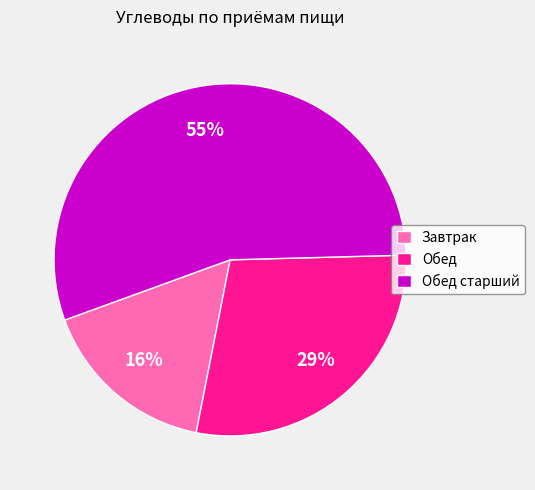

Rank the categories by value from lowest to highest.

Завтрак, Обед, Обед старший